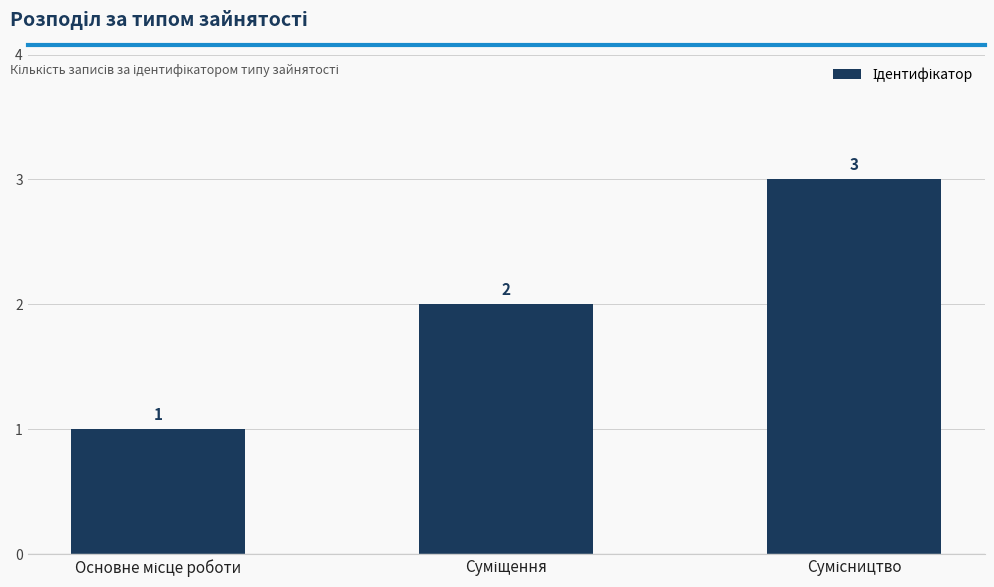

What is the sum of all values?

6